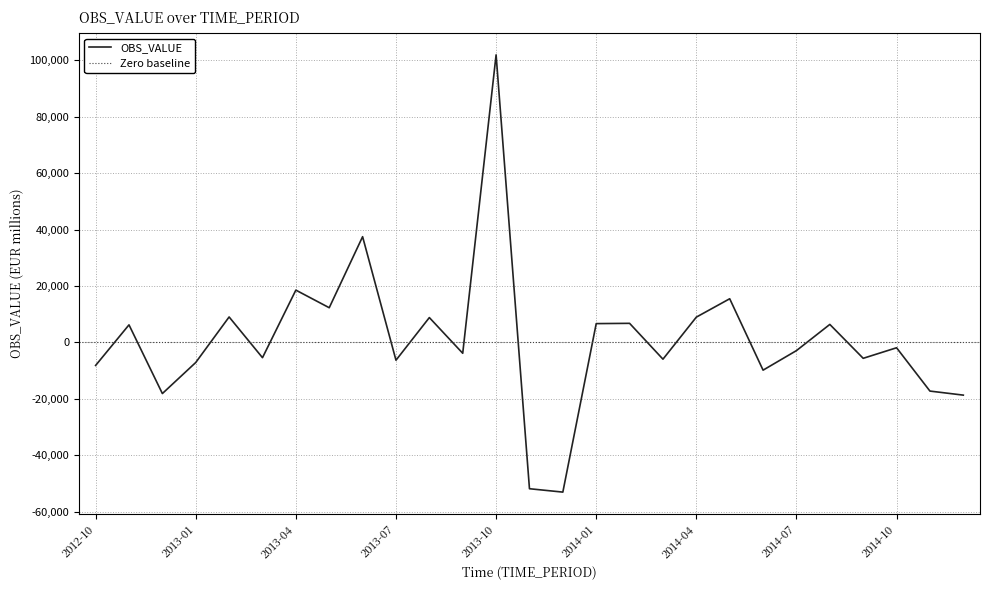

Count the number of categories in the chart.

27